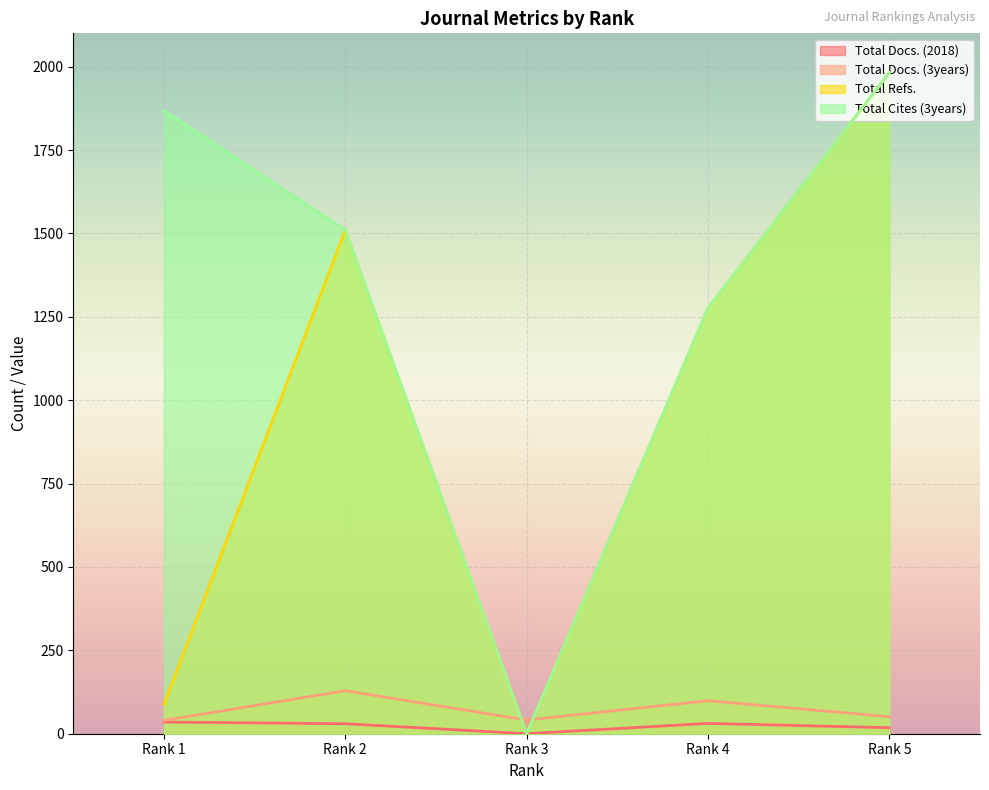

In Total Docs. (2018), how many points are lower than both neighbors (excluding endpoints)?

1